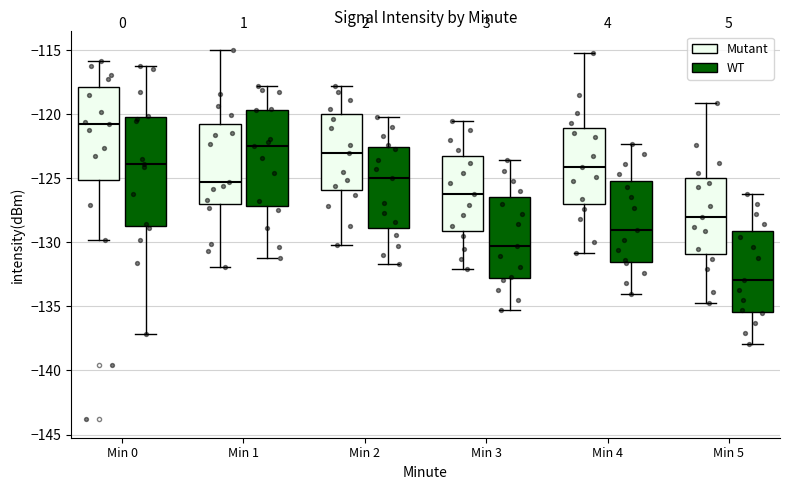

Which box's median line is the lowest?

Min 5 (WT)